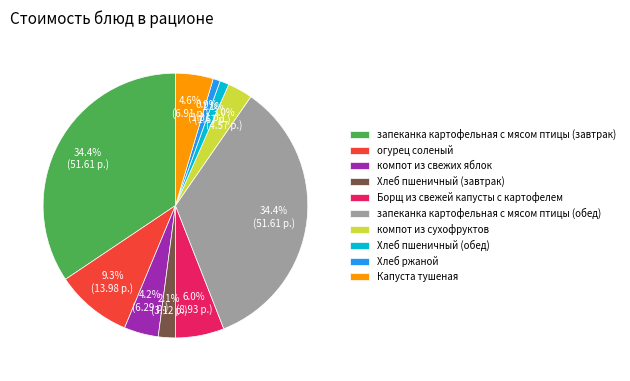

To the nearest percent, what is the difference between the largest and smallest slice percentages?

34%